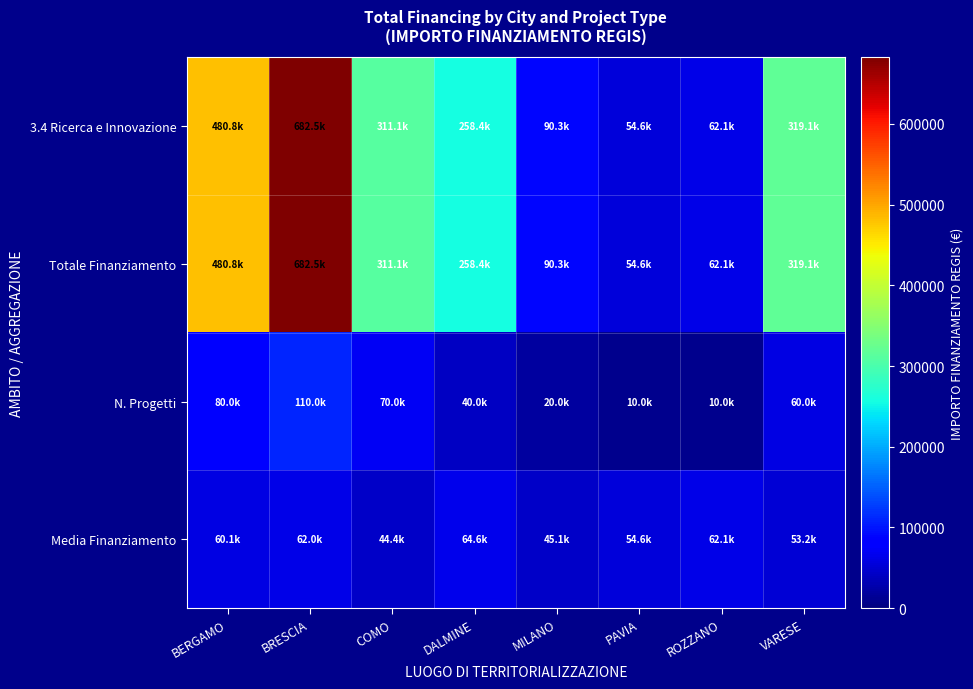

Reading left to right, list all the values displayed in this chart.

3.4 Ricerca e Innovazione: BERGAMO=480788.9	BRESCIA=682502.5	COMO=311137.0	DALMINE=258386.7	MILANO=90268.6	PAVIA=54577.6	ROZZANO=62062.4	VARESE=319070.1
Totale Finanziamento: BERGAMO=480788.9	BRESCIA=682502.5	COMO=311137.0	DALMINE=258386.7	MILANO=90268.6	PAVIA=54577.6	ROZZANO=62062.4	VARESE=319070.1
N. Progetti: BERGAMO=80000.0	BRESCIA=110000.0	COMO=70000.0	DALMINE=40000.0	MILANO=20000.0	PAVIA=10000.0	ROZZANO=10000.0	VARESE=60000.0
Media Finanziamento: BERGAMO=60098.6	BRESCIA=62045.7	COMO=44448.1	DALMINE=64596.7	MILANO=45134.3	PAVIA=54577.6	ROZZANO=62062.4	VARESE=53178.4